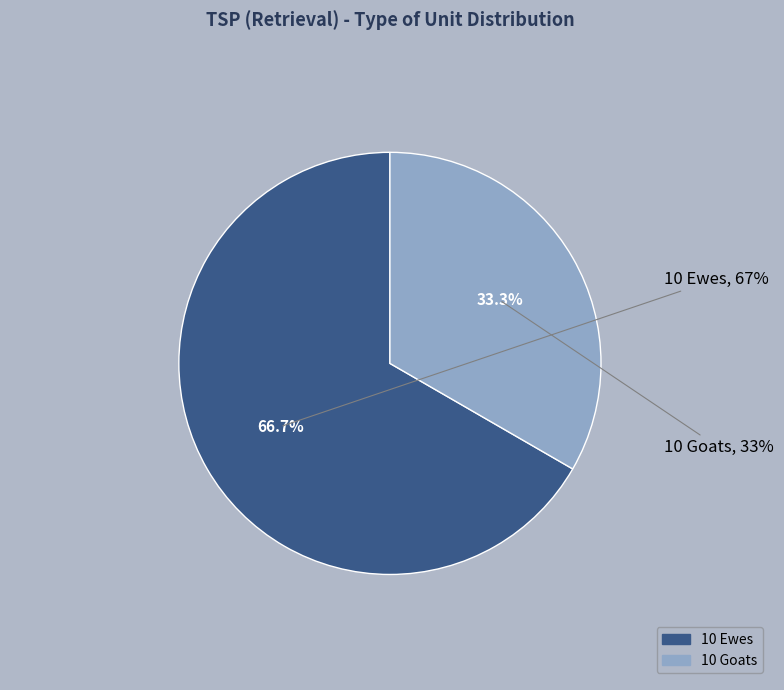

Is there any slice that represents more than half of the pie?

Yes